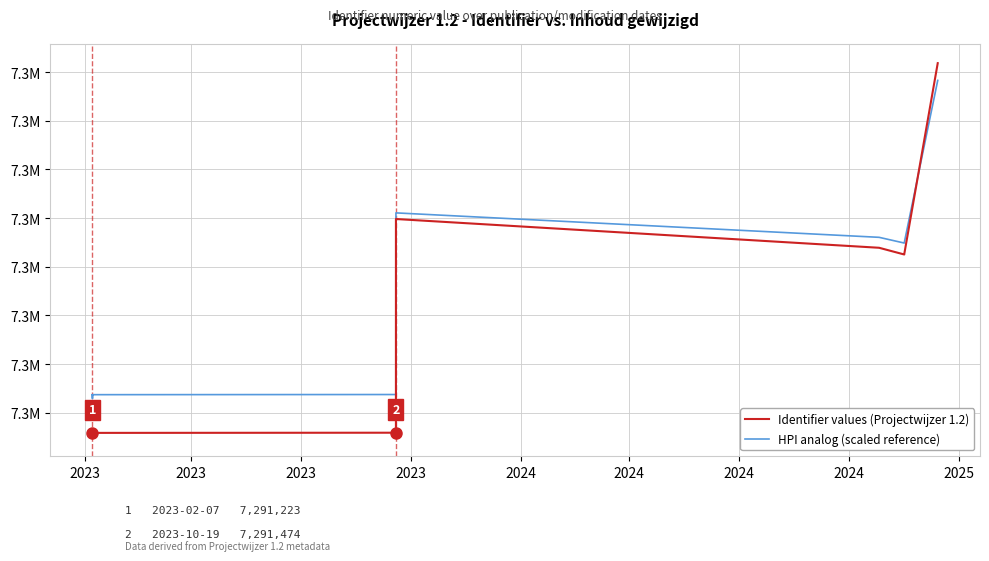

What are all the series names shown in the legend?

Identifier values (Projectwijzer 1.2), HPI analog (scaled reference)